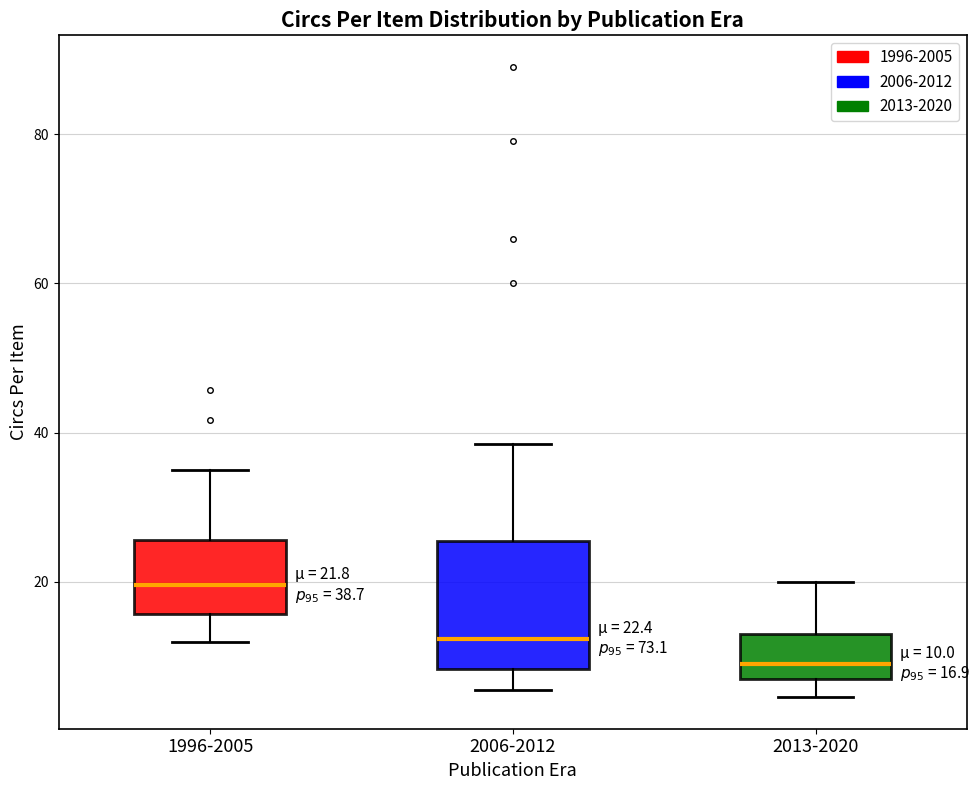

Which box is the tallest, from its lower edge to its upper edge?

2006-2012